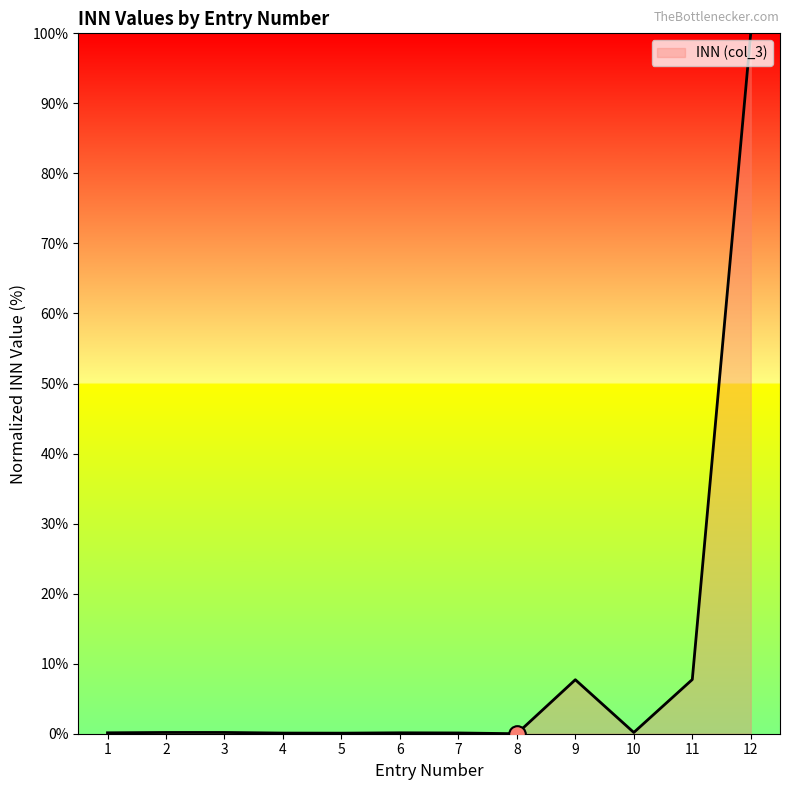

The value at 11 is 3.9. True or false?

False